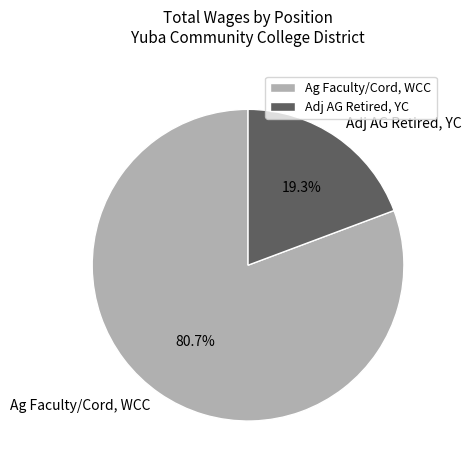

Does Ag Faculty/Cord, WCC represent more than half of the total?

Yes